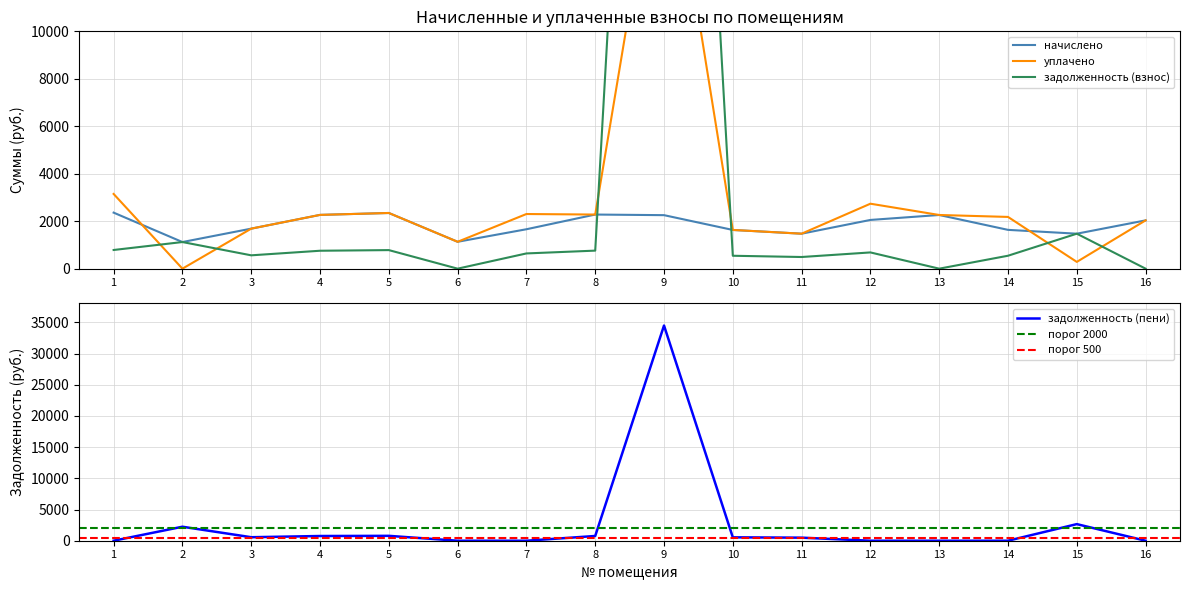

True or false: уплачено has more than 1 interior local peaks.

True